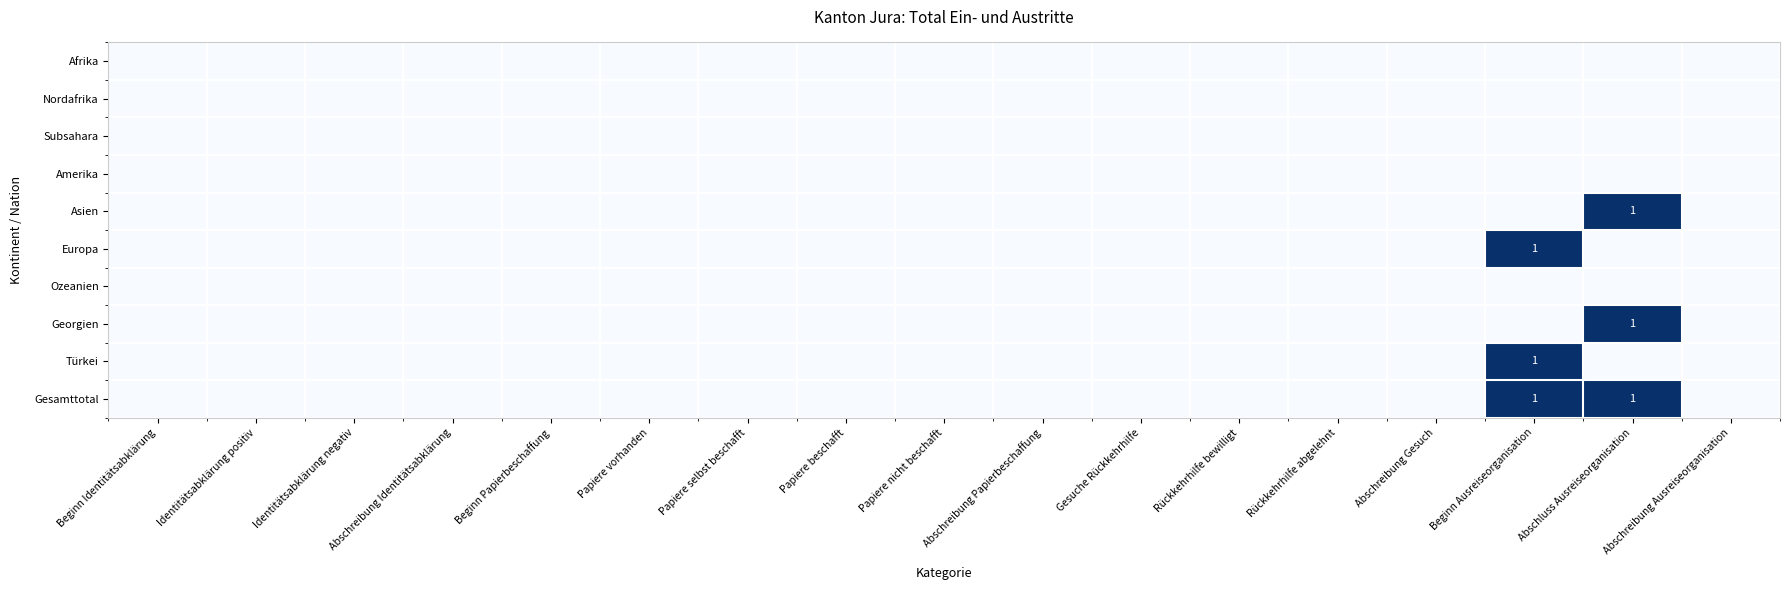

What is the difference between the maximum and minimum values in the Asien series?

1